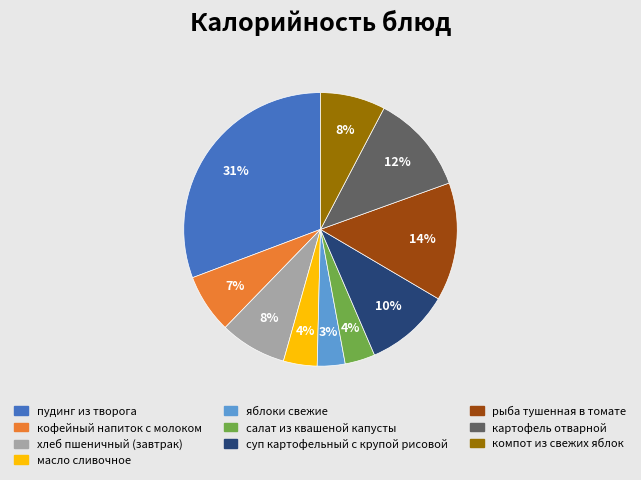

Approximately how many times larger is the value at компот из свежих яблок compared to кофейный напиток с молоком?

1.1